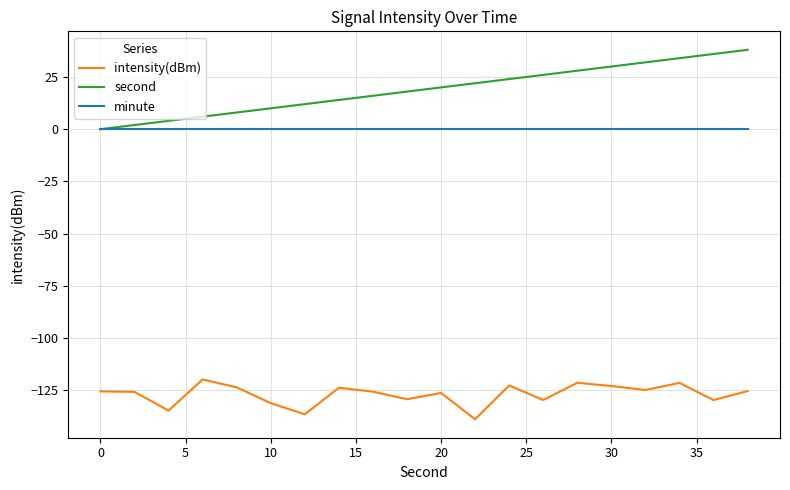

Which series has the largest total across all categories?

second